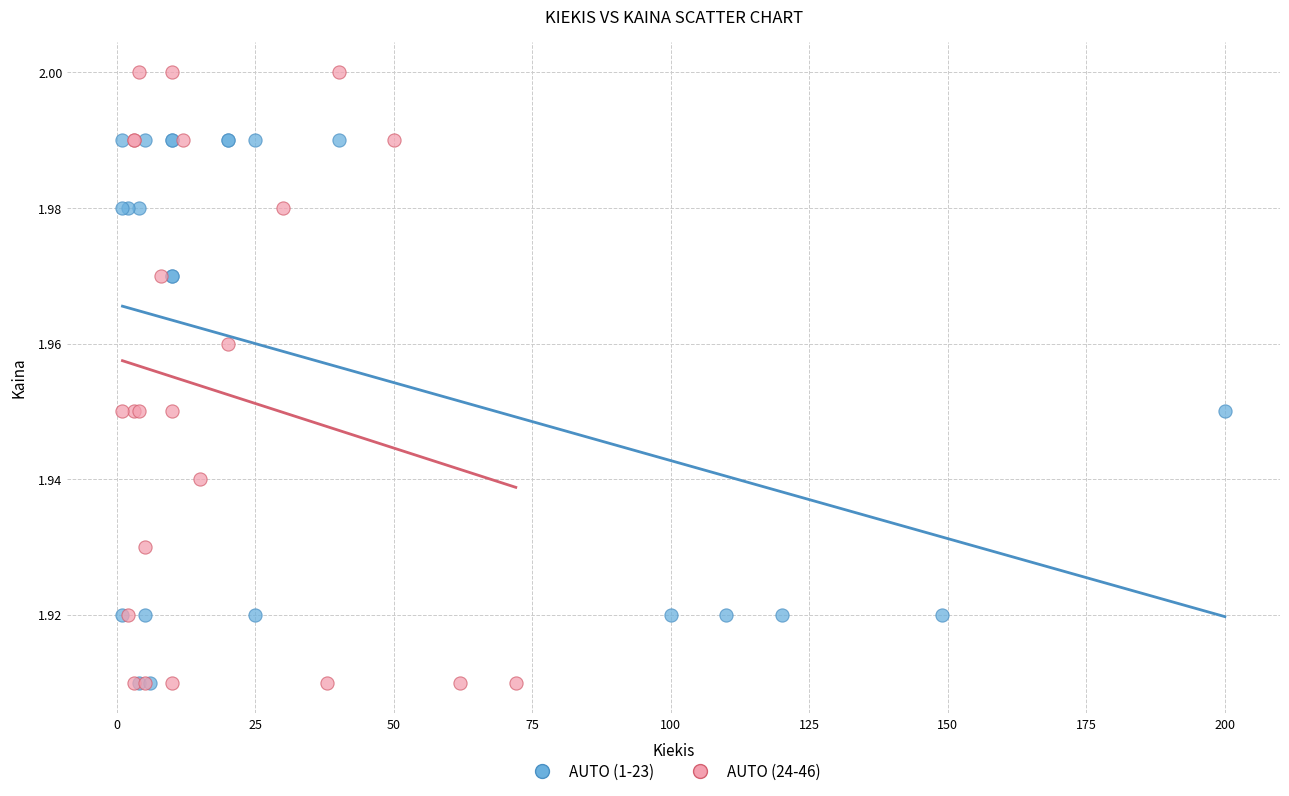

Which series contains the highest Y value?

AUTO (24-46)